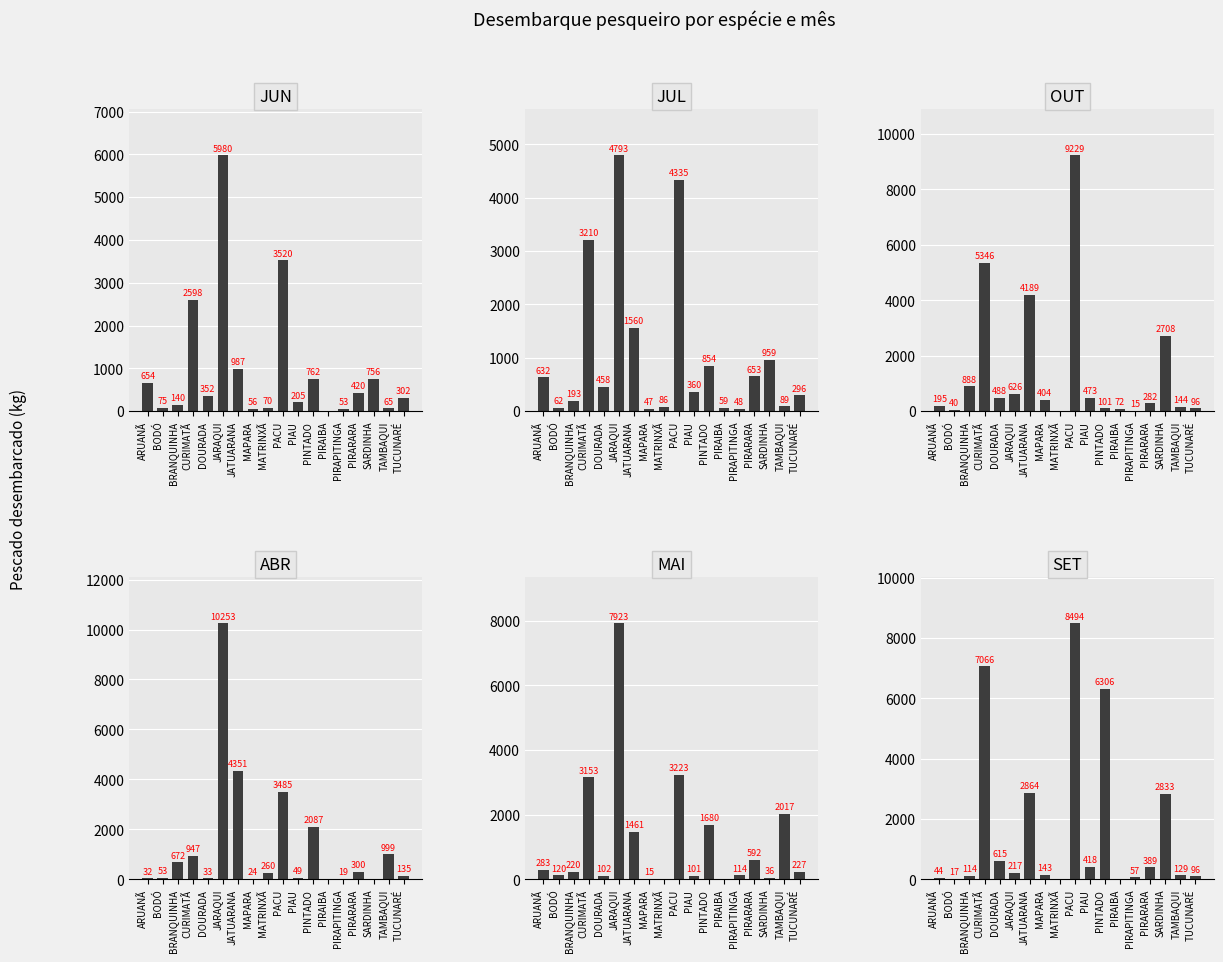

True or false: OUT has a value of 888 at BRANQUINHA.

True